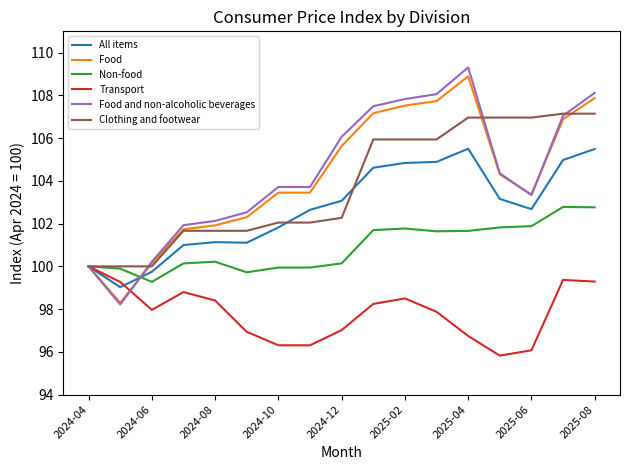

Which series has the largest range (max minus min)?

Food and non-alcoholic beverages